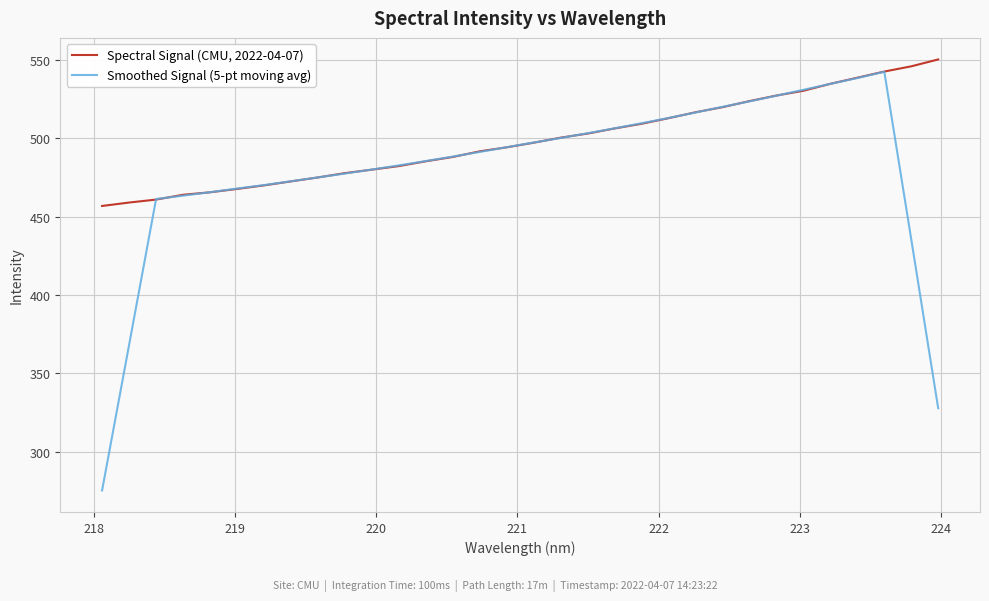

List the series in order of their peak value, highest first.

Spectral Signal (CMU, 2022-04-07), Smoothed Signal (5-pt moving avg)